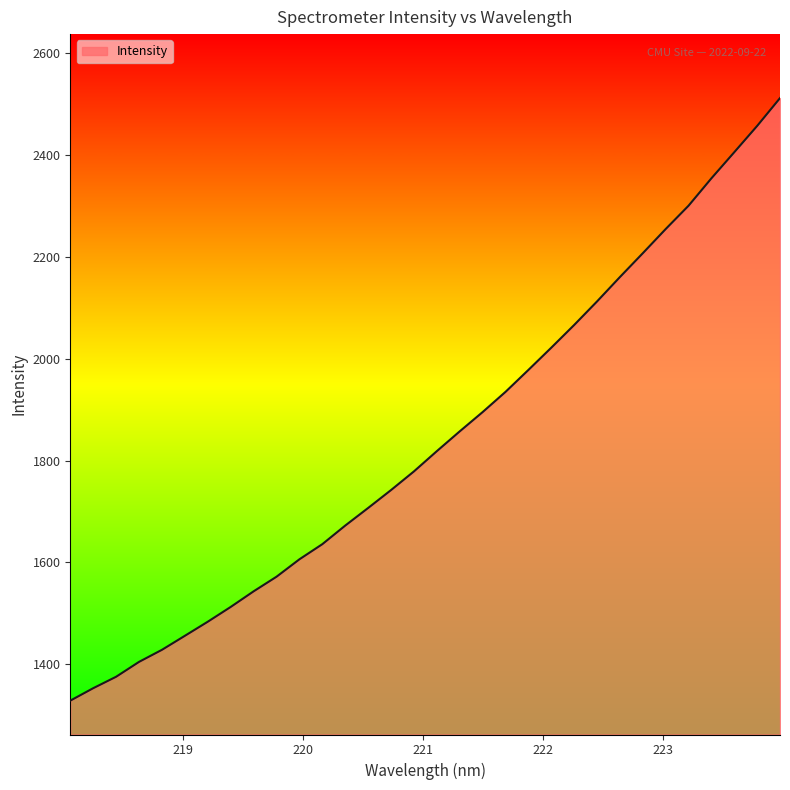

What is the minimum value shown in the chart?

1328.8